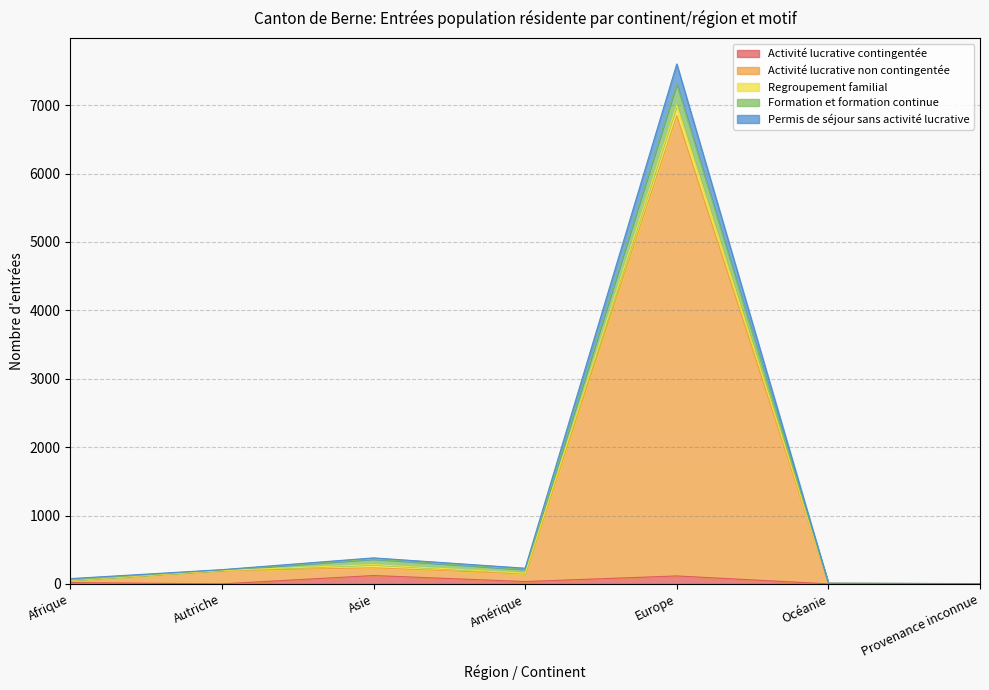

At which category is the sum across all series the highest?

Europe